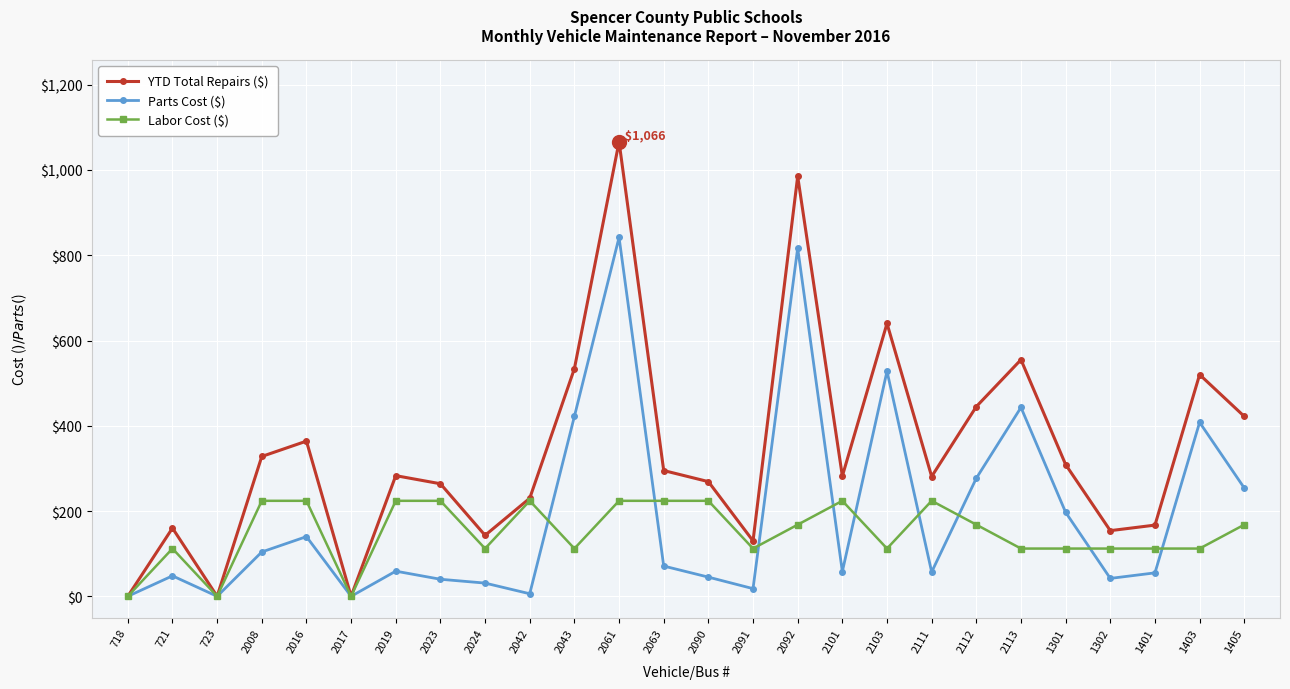

What value does the YTD Total Repairs ($) series have at 2008?

328